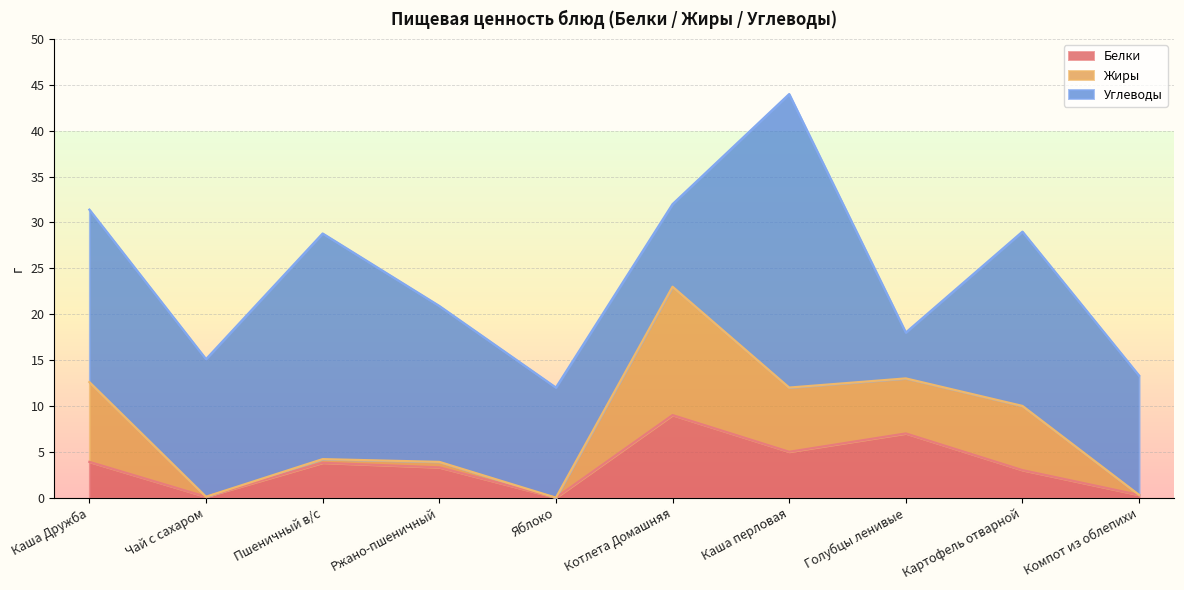

Does the chart display data point markers on the line(s)?

No